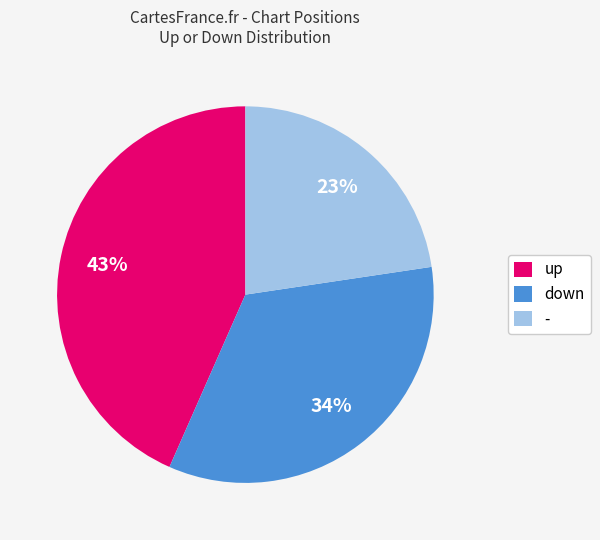

What percentage is the up slice, to the nearest percent?

43%